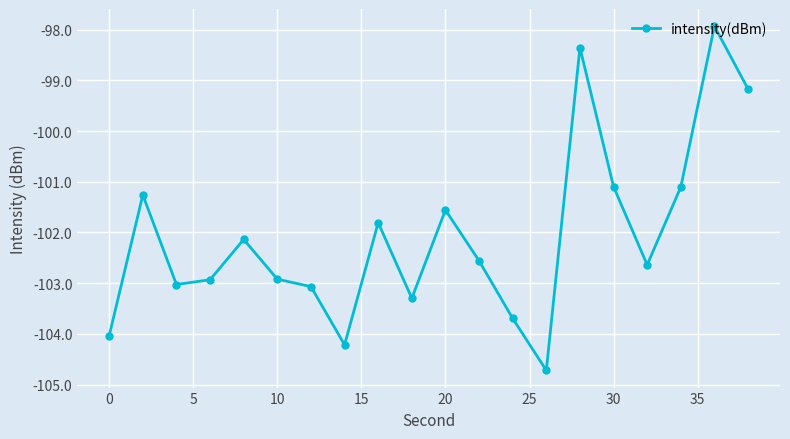

What is the minimum value shown in the chart?

-104.7